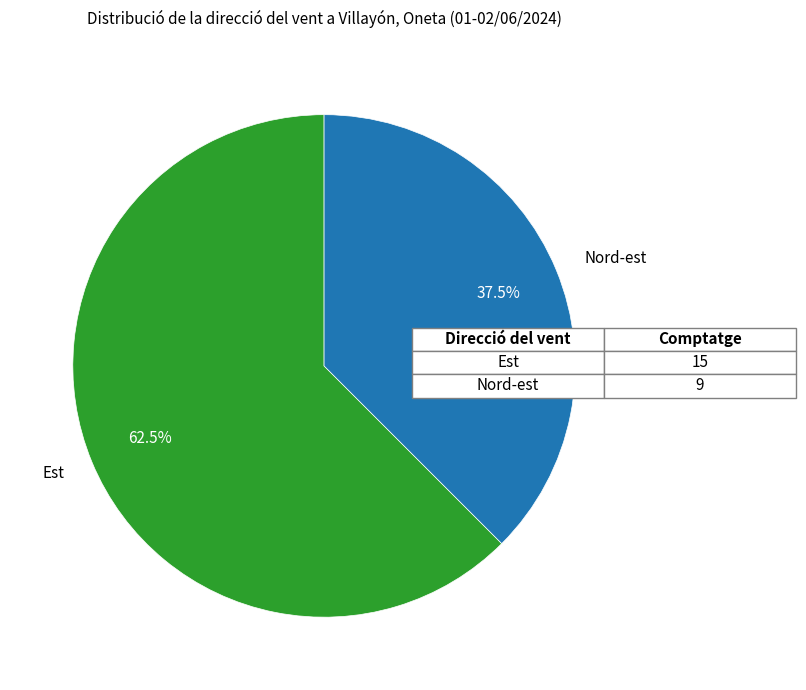

How many slices are in this pie chart?

2